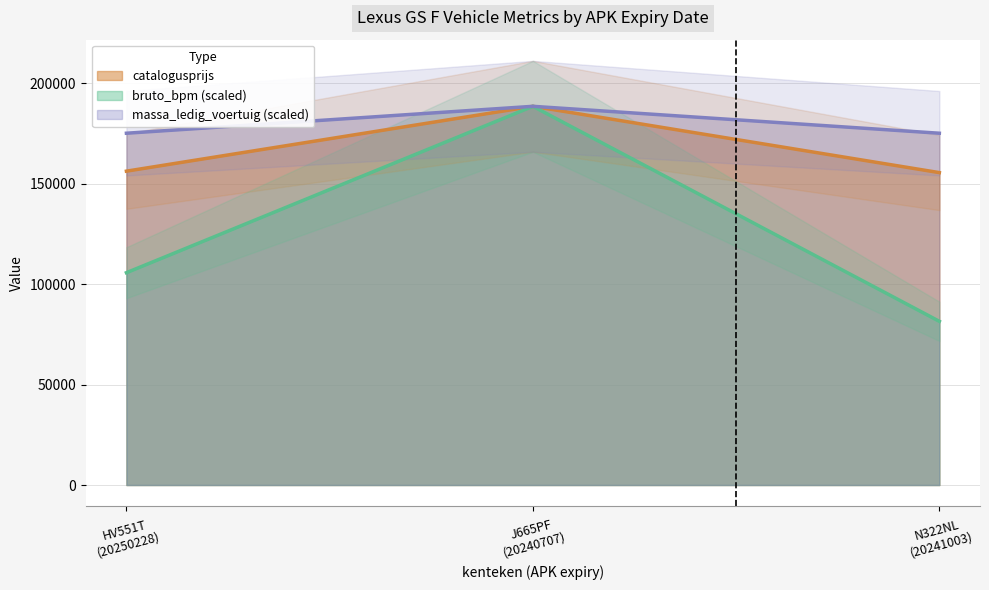

What is the highest value of the massa_ledig_voertuig (scaled) series?

188492.0